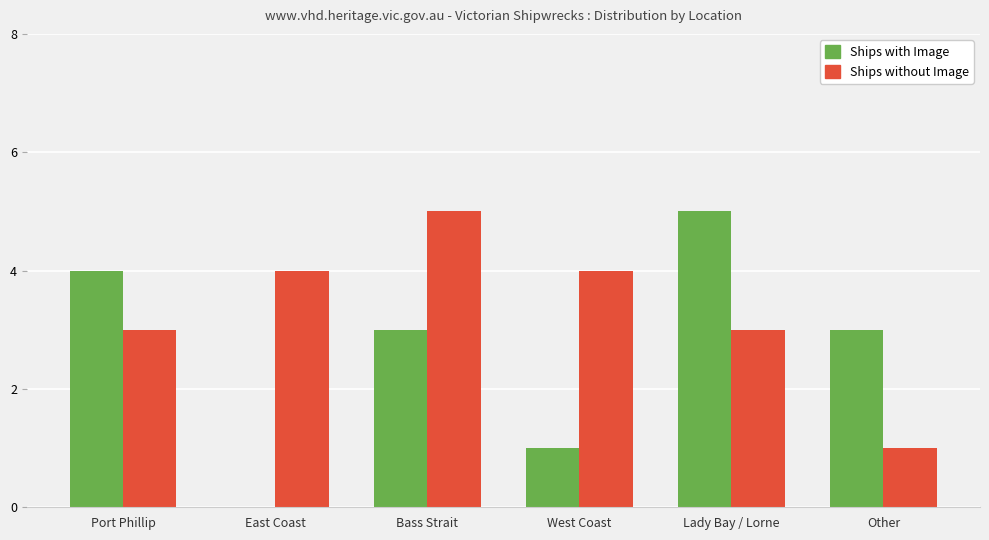

What is the maximum value shown in the chart?

5